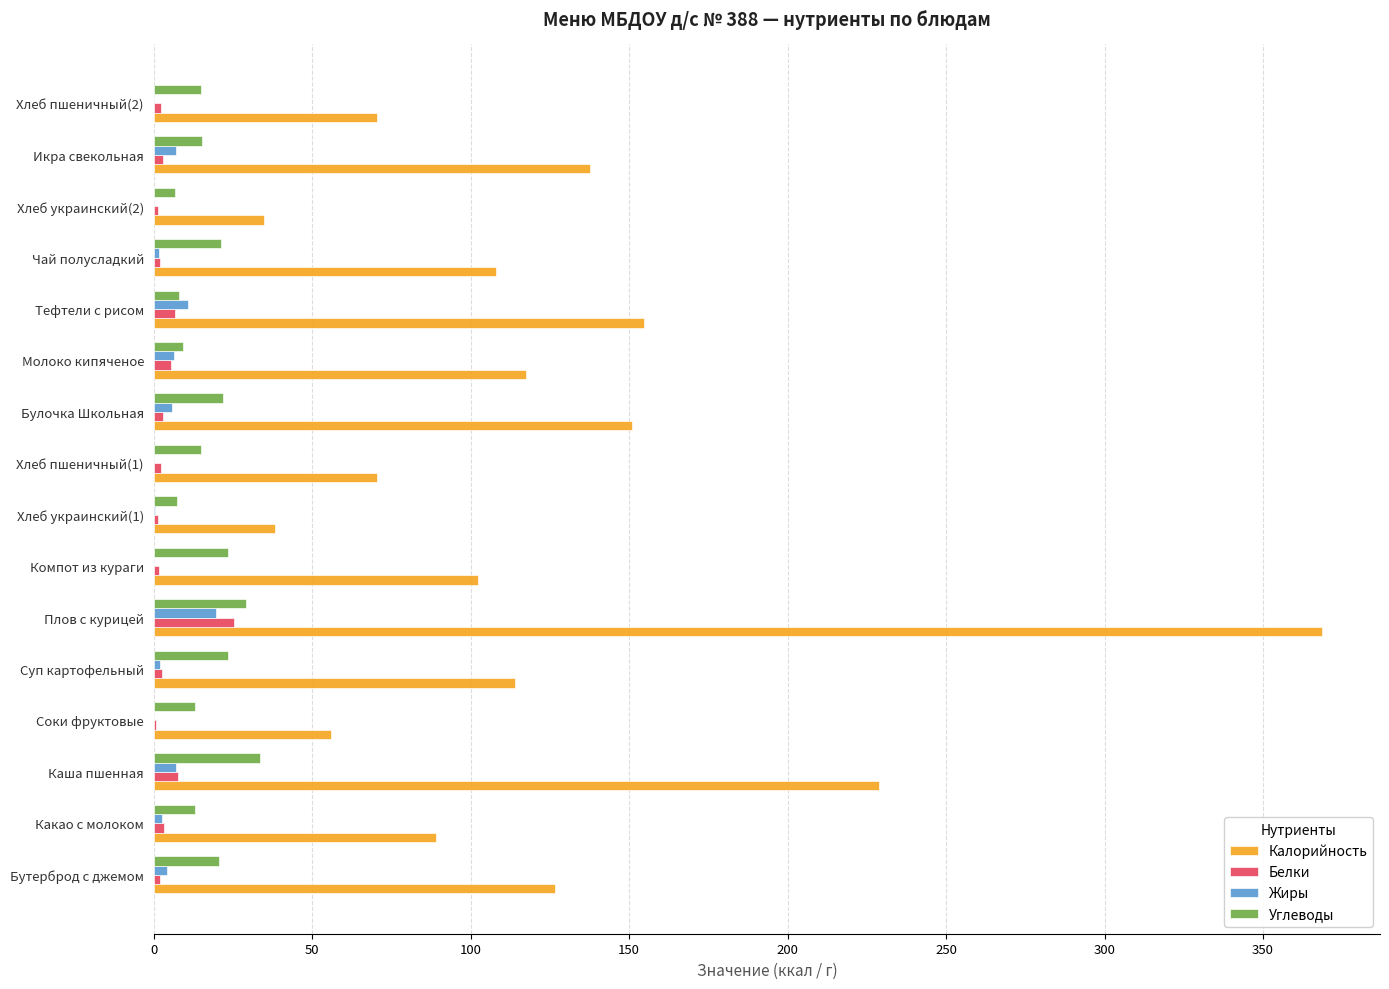

At which category is the sum across all series the highest?

Плов с курицей